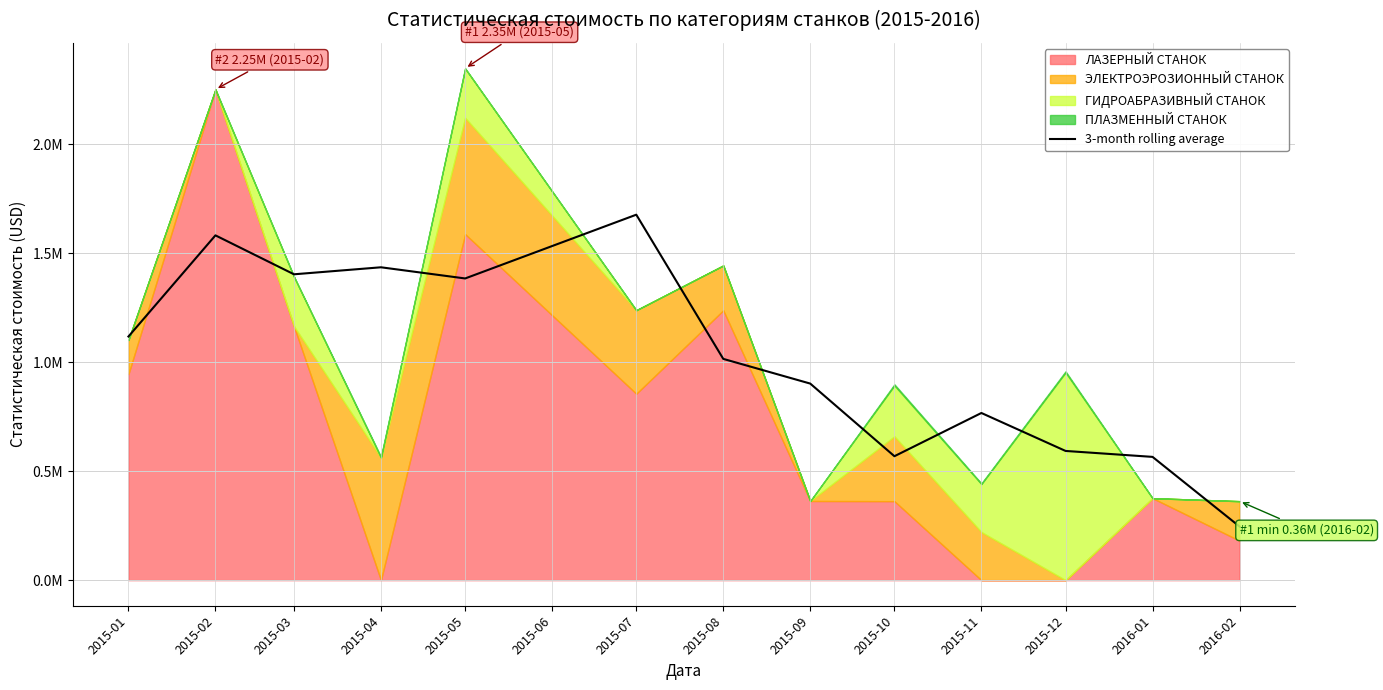

How many data points are less than 1?

6